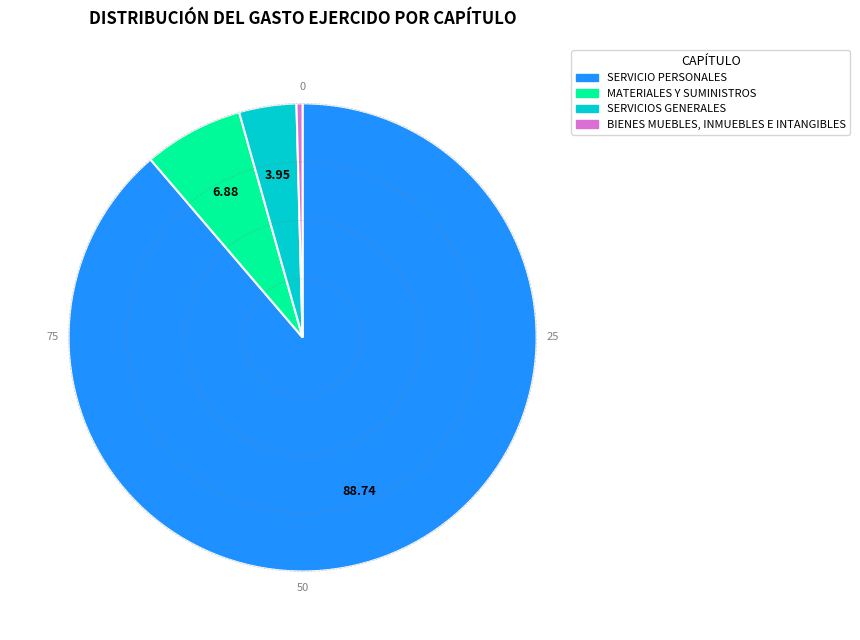

Is there any slice that represents more than half of the pie?

Yes